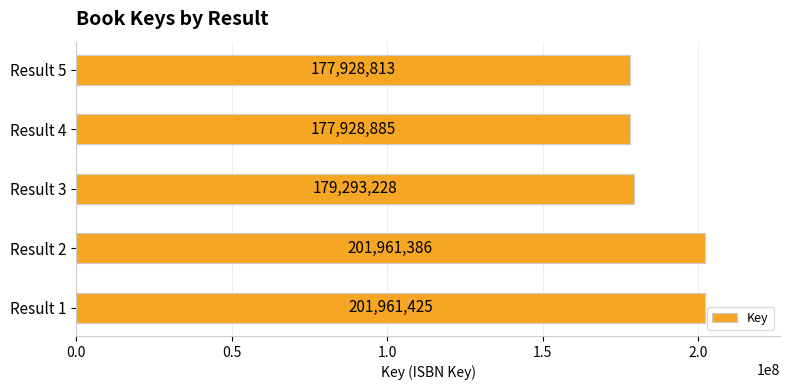

What is the difference between the second highest and second lowest values?

24032501